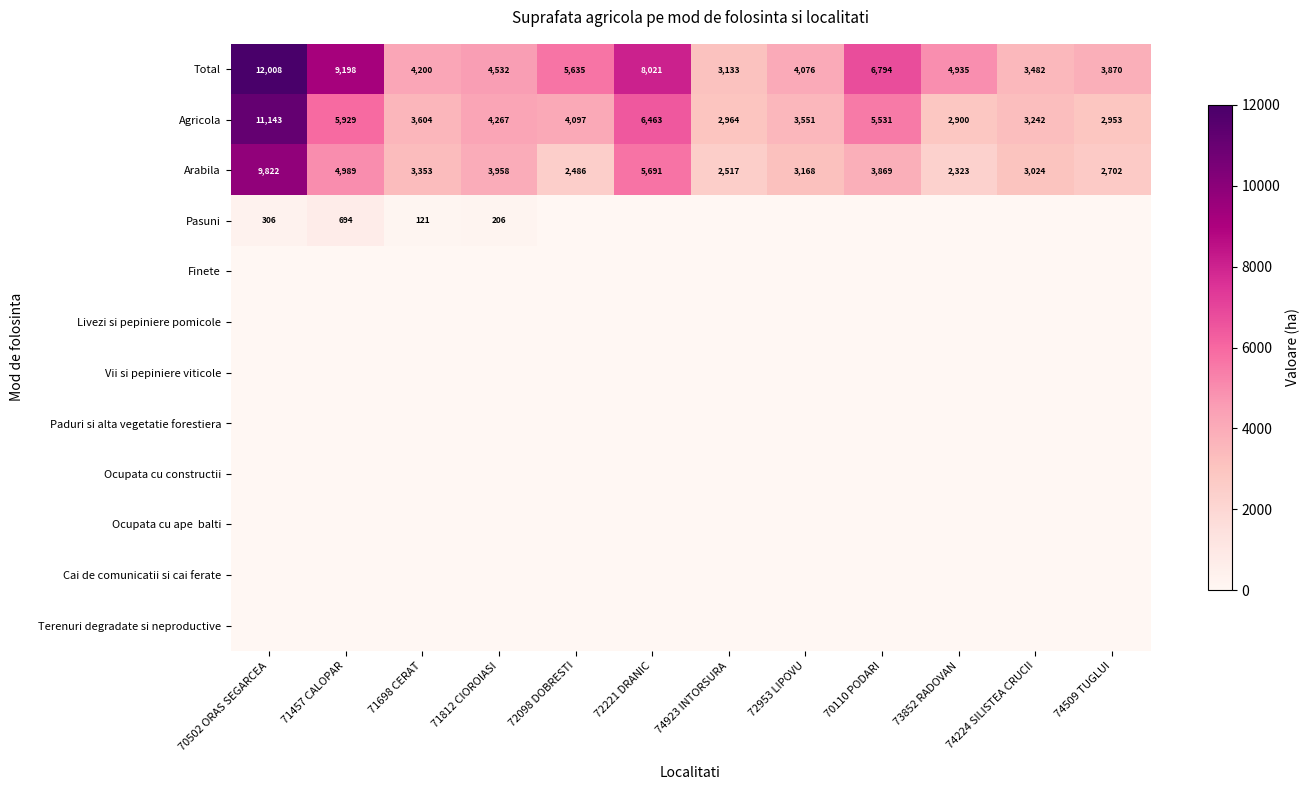

Where is Arabila nearest to the value 6072?

72221 DRANIC